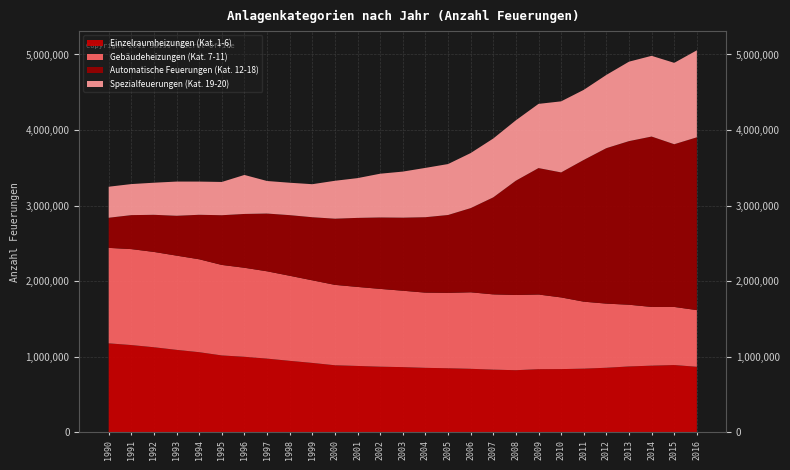

Reading right to left, list all the values displayed in this chart.

Einzelraumheizungen (Kat. 1-6): 867945	890812	882662	872152	854962	843080	837075	836156	822496	830018	840966	848359	853748	863336	868995	878749	887906	918871	946460	975818	1000009	1018000	1060821	1091633	1126293	1155260	1178028
Gebäudeheizungen (Kat. 7-11): 749703	768857	777107	816711	848629	886217	948450	987753	995403	995767	1012402	997540	995248	1010886	1029443	1045634	1063910	1093007	1125766	1155427	1178024	1197576	1229553	1246992	1261244	1269687	1263214
Automatische Feuerungen (Kat. 12-18): 2286604	2153042	2254589	2164873	2057285	1875706	1654138	1673281	1512589	1283733	1113824	1030338	998033	966769	945137	913594	875458	834880	802116	764171	712051	657696	588609	527261	491189	449598	398608
Spezialfeuerungen (Kat. 19-20): 1151395	1076762	1068080	1051323	968996	927143	940365	849285	799003	778726	728371	674007	652433	609485	578951	526210	501628	437067	428771	430677	516002	440106	439277	452541	424613	410850	410510